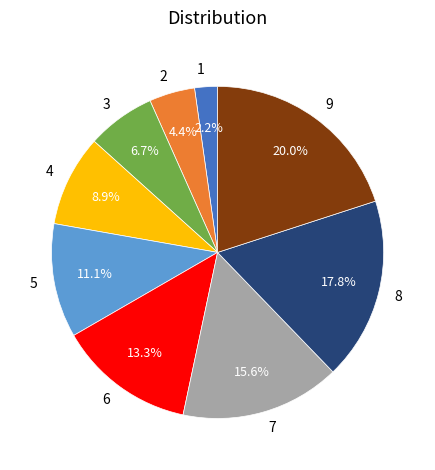

Which has a higher value, 8 or 7?

8